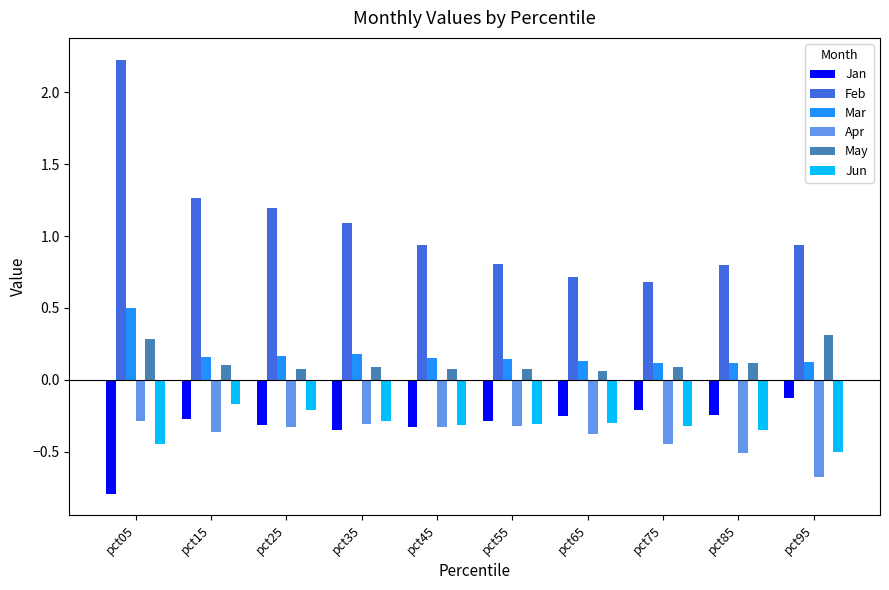

At which label is Jan closest to 0?

pct95